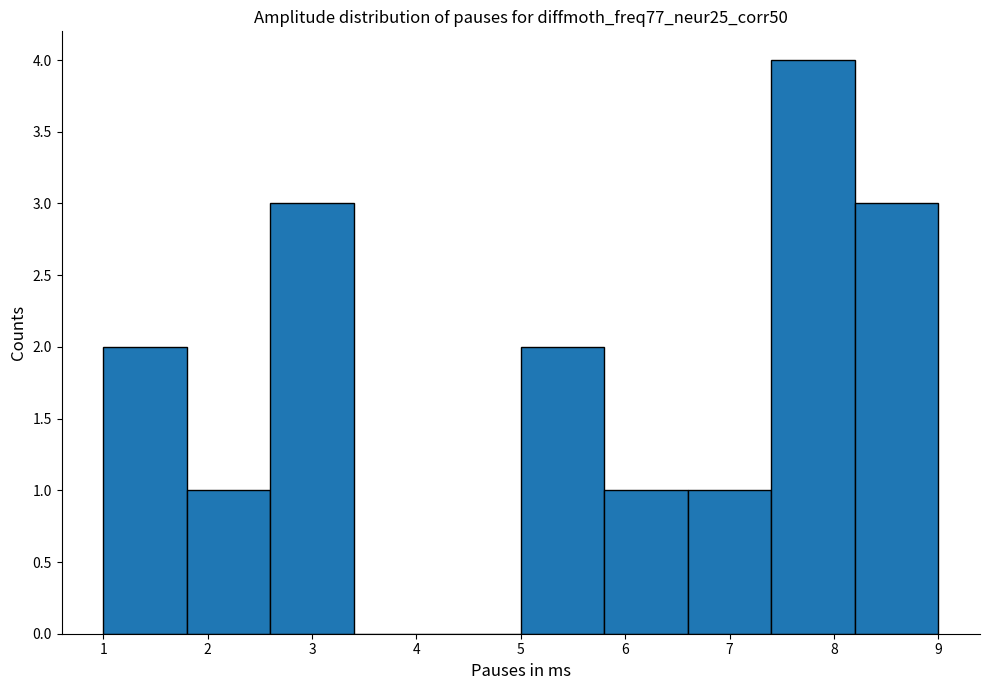

Over which range of the x-axis is the bar tallest?

7.4 to 8.2